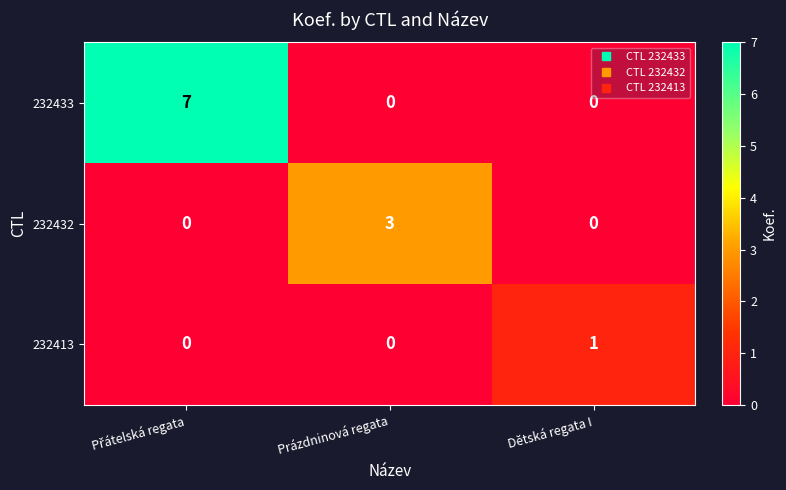

What is the difference between the highest and lowest values at Prázdninová regata?

3